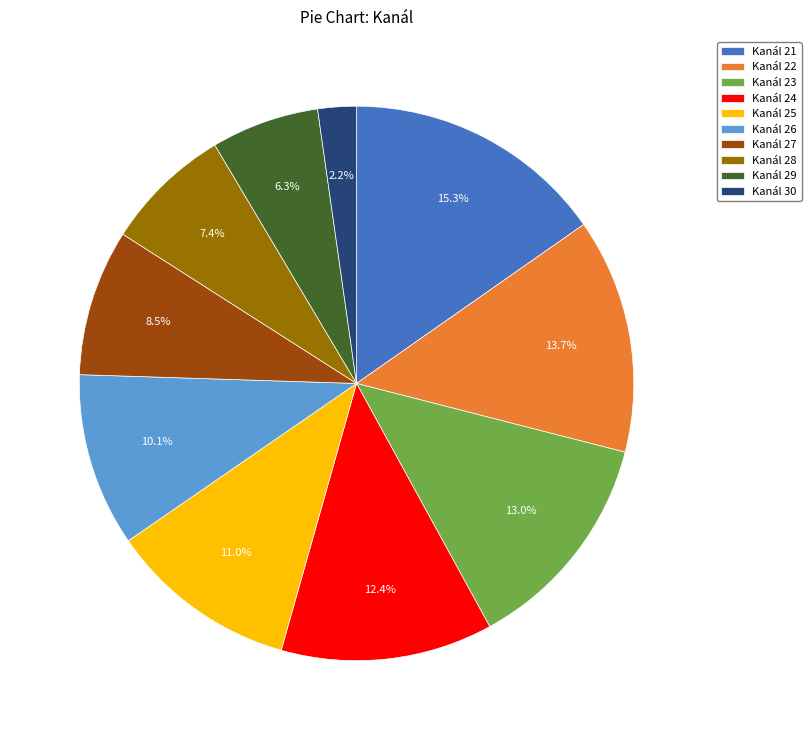

Which slice is the largest?

Kanál 21